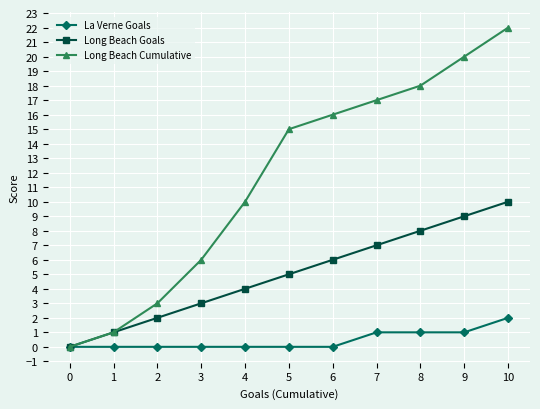

Which series has the largest total across all categories?

Long Beach Cumulative